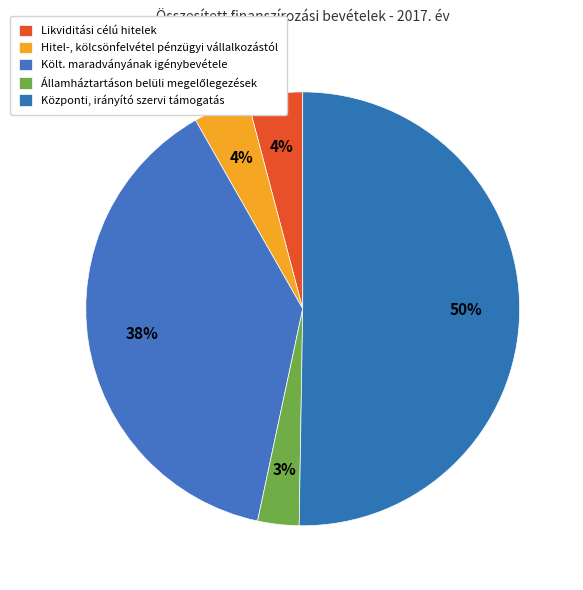

Count the number of slices in the pie.

5